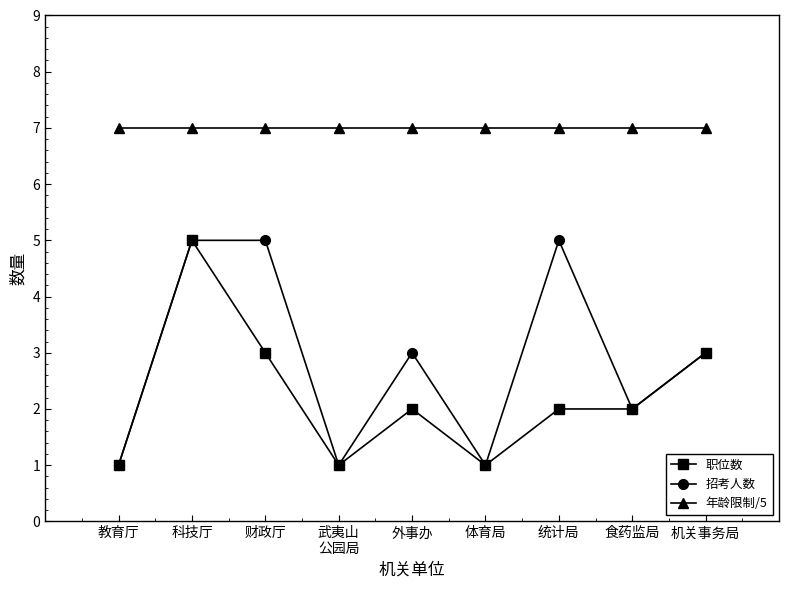

True or false: 招考人数 and 年龄限制/5 intersect in this chart.

False